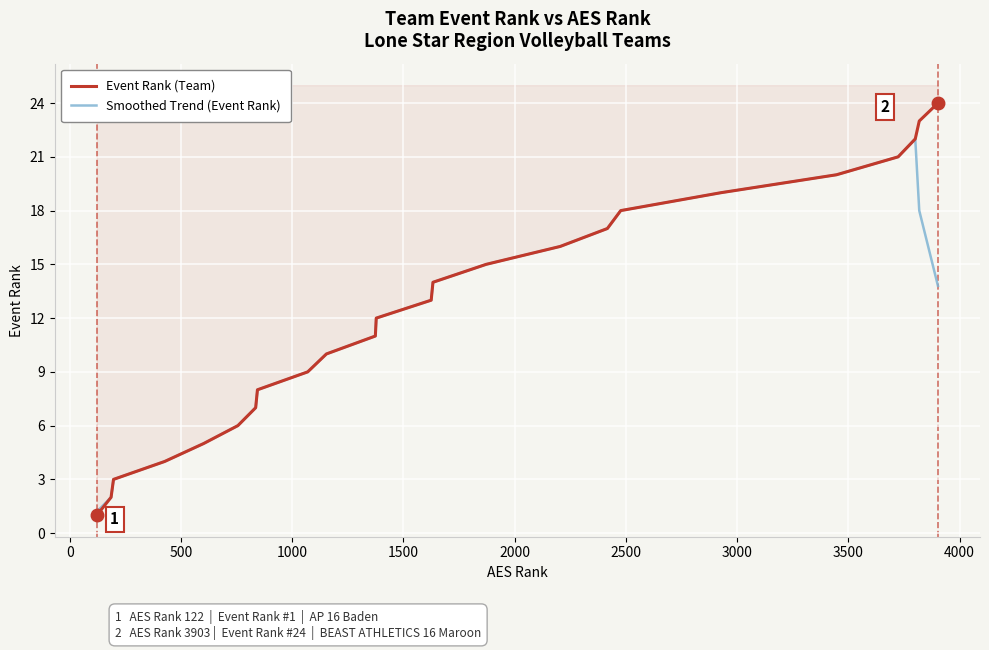

Rank the series at 4000 from lowest to highest value.

Event Rank (Team), Smoothed Trend (Event Rank)